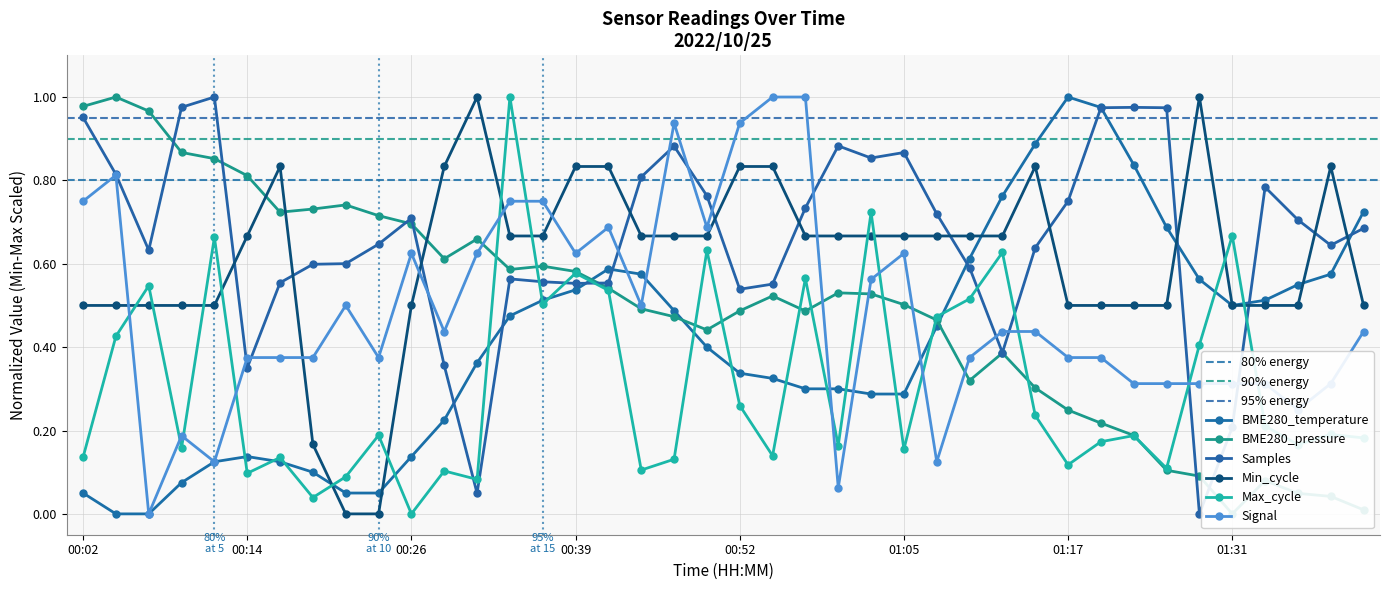

Does the chart have visible grid lines?

Yes